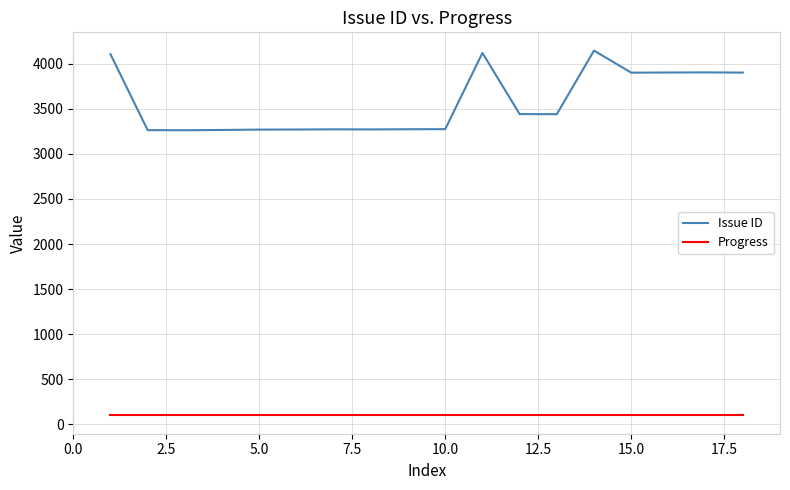

Rank the series by their average value, from highest to lowest.

Issue ID, Progress